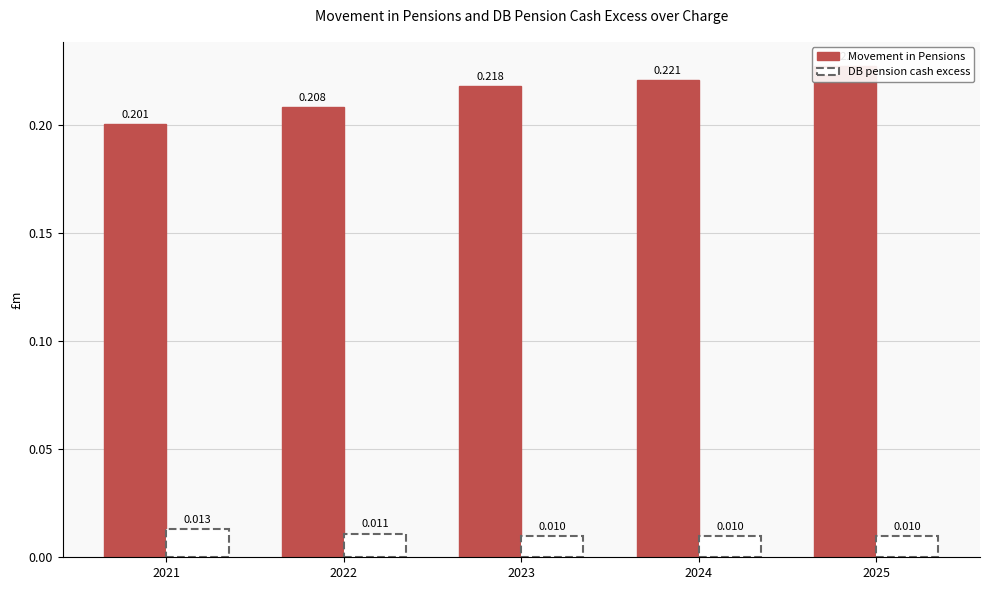

What is the sum of all Movement in Pensions values?

1.1